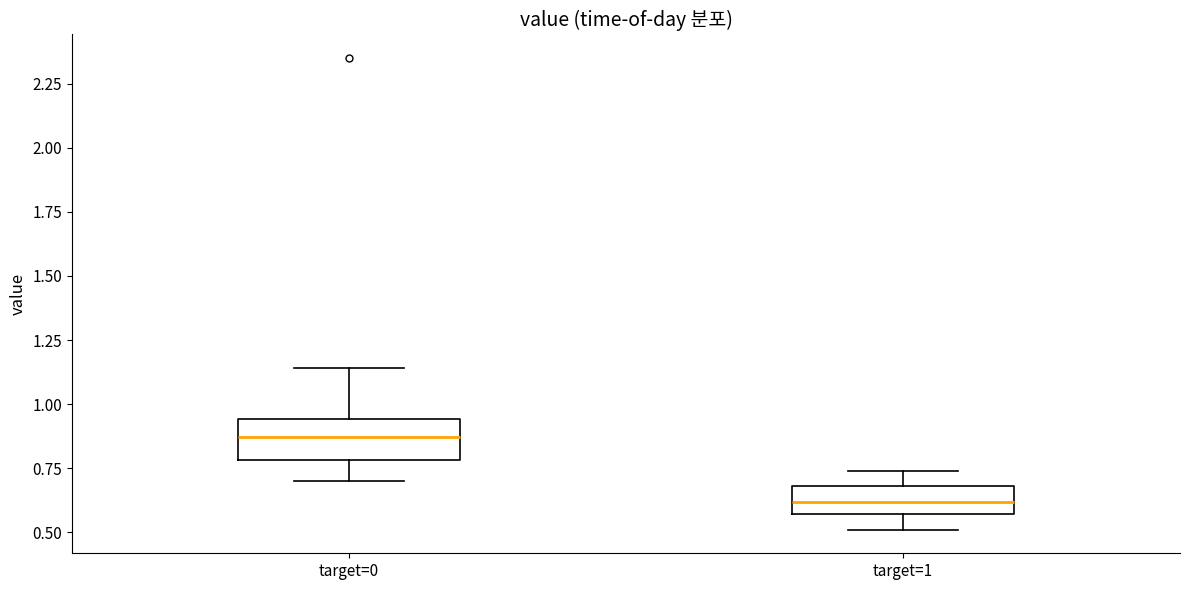

Reading left to right, read every box against the y-axis: the position of its median line, the range the box covers, and the ends of its whiskers. The values are not printed on the chart, so give them approximately, as read against the axis.

target=0: median 0.85, box 0.80 to 0.95, whiskers 0.70 to 1.15
target=1: median 0.60, box 0.55 to 0.70, whiskers 0.50 to 0.75